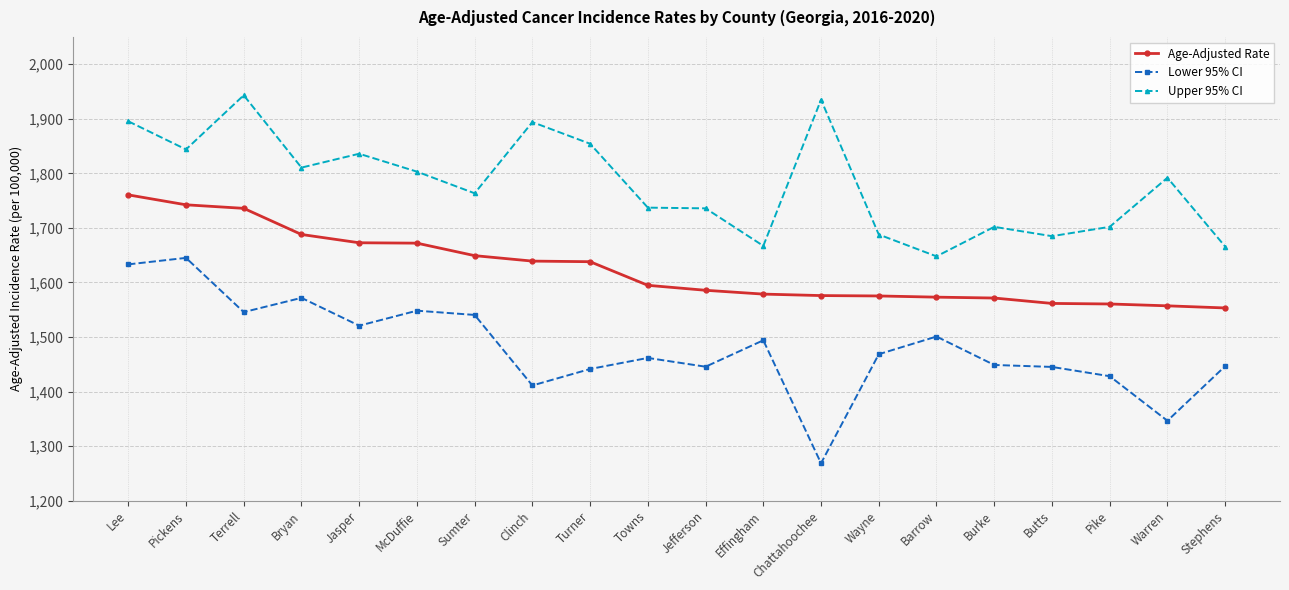

True or false: Lower 95% CI and Age-Adjusted Rate cross at least once.

False